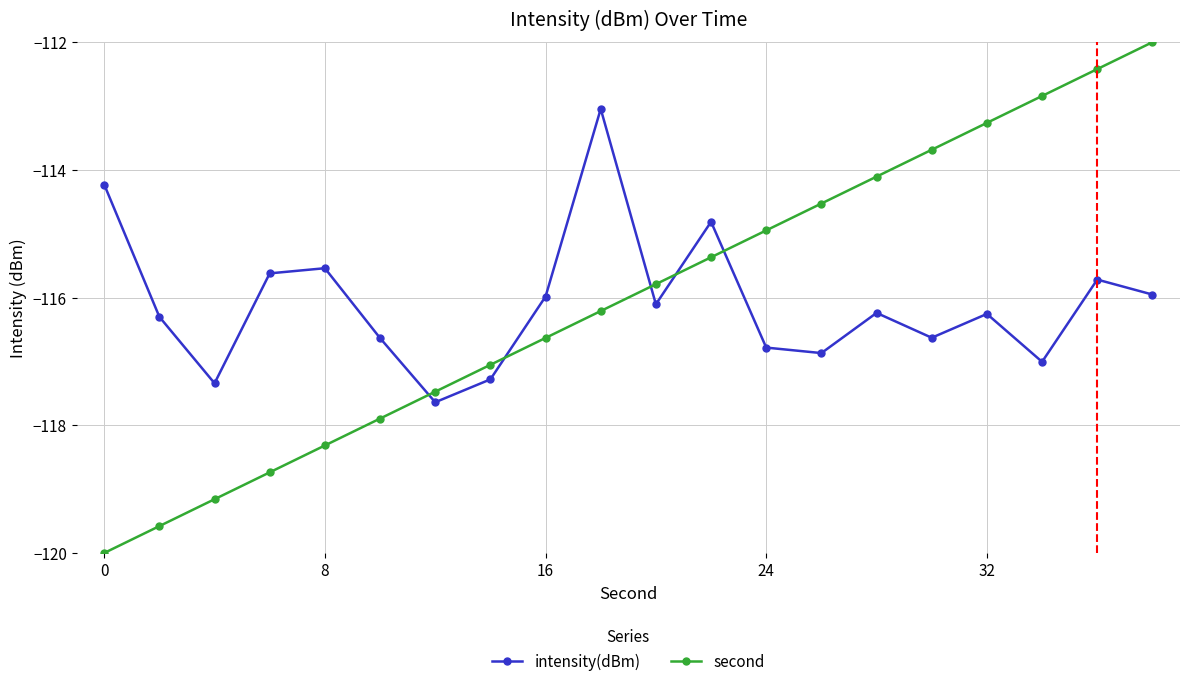

Which series has the widest spread of values?

second